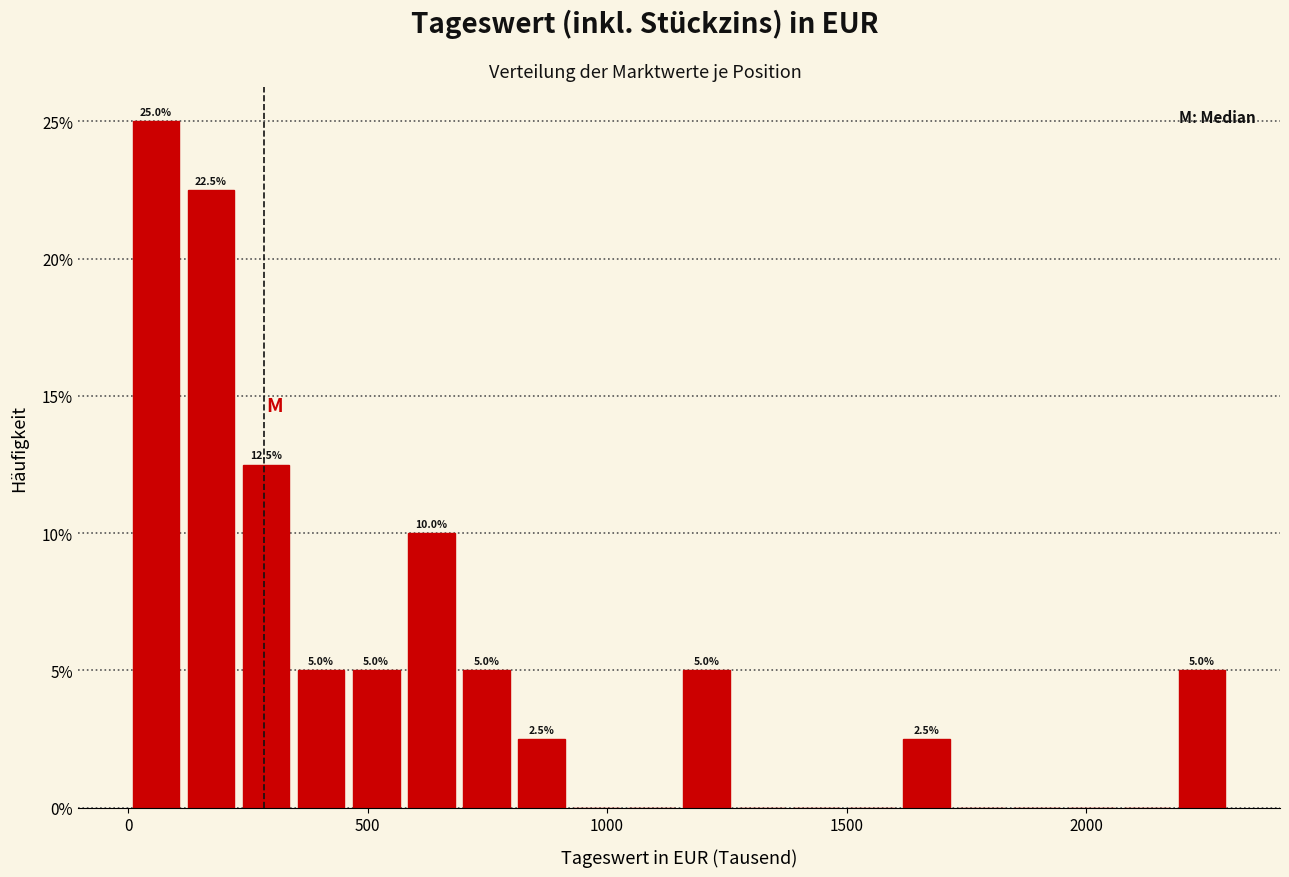

Around what value on the x-axis is the tallest bar? Give the approximate position of its centre, as read against the axis.

50